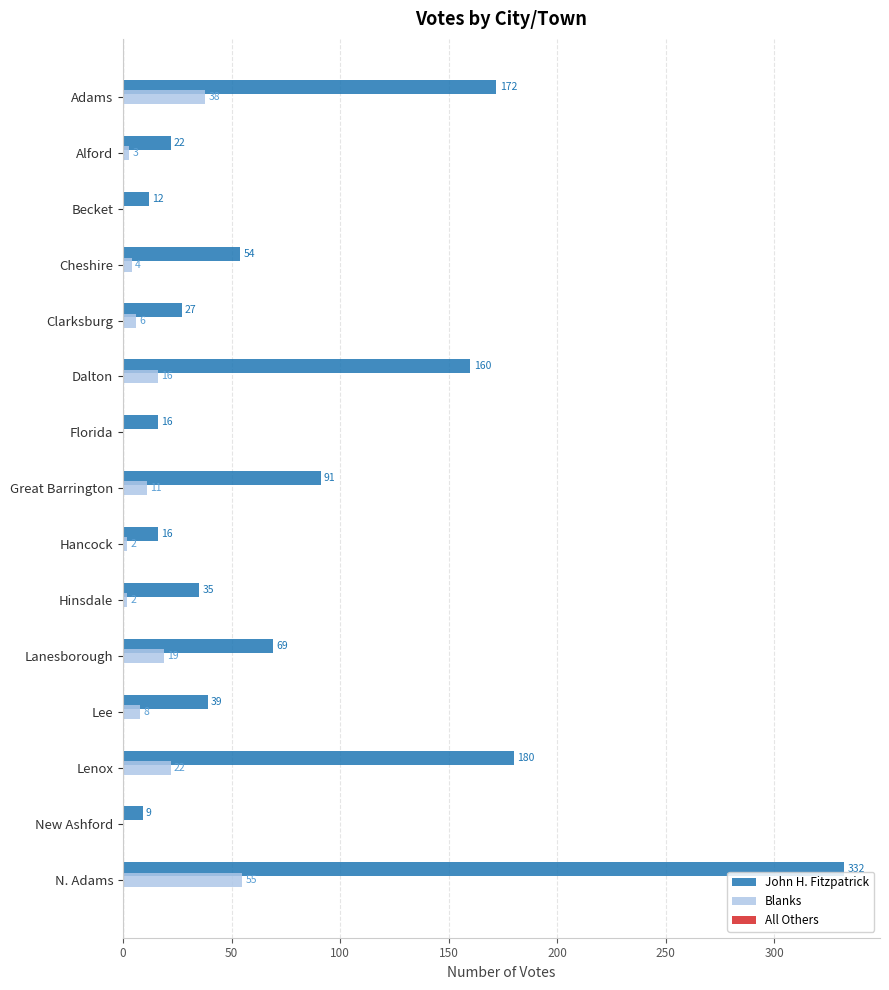

What is the sum of all Blanks values?

186